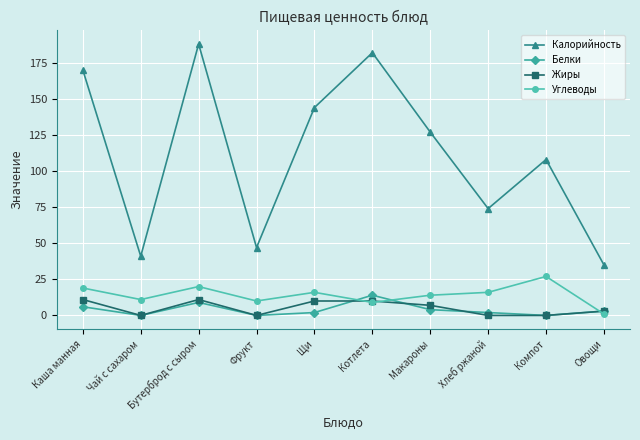

What is the sum of the Калорийность values at Компот and Чай с сахаром?

149